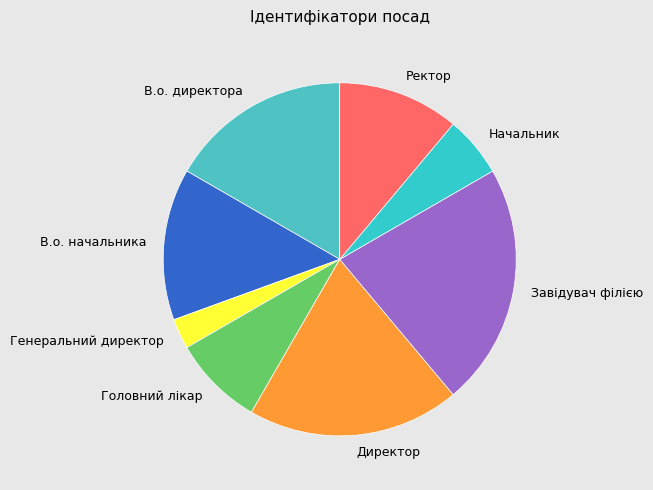

How many segments does this pie chart have?

8